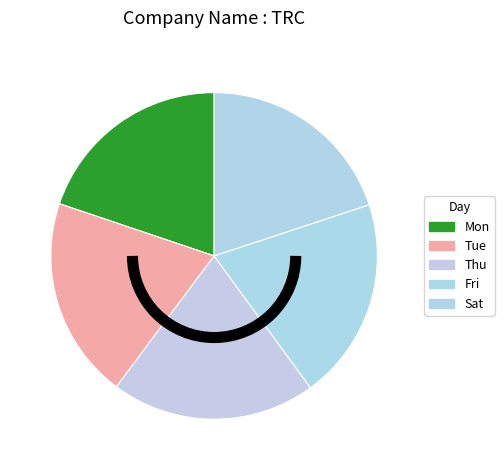

Does any single category account for the majority?

No